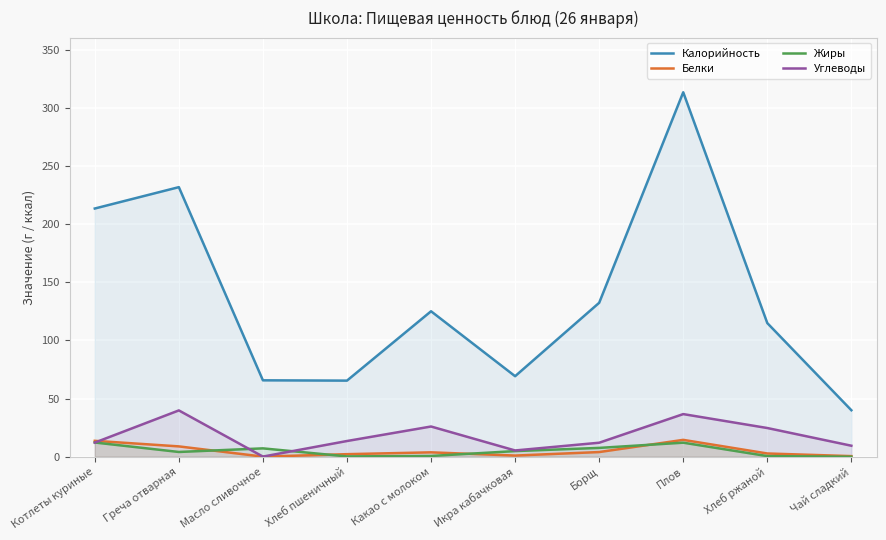

What is the spread (max minus min) of values at Какао с молоком?

124.4